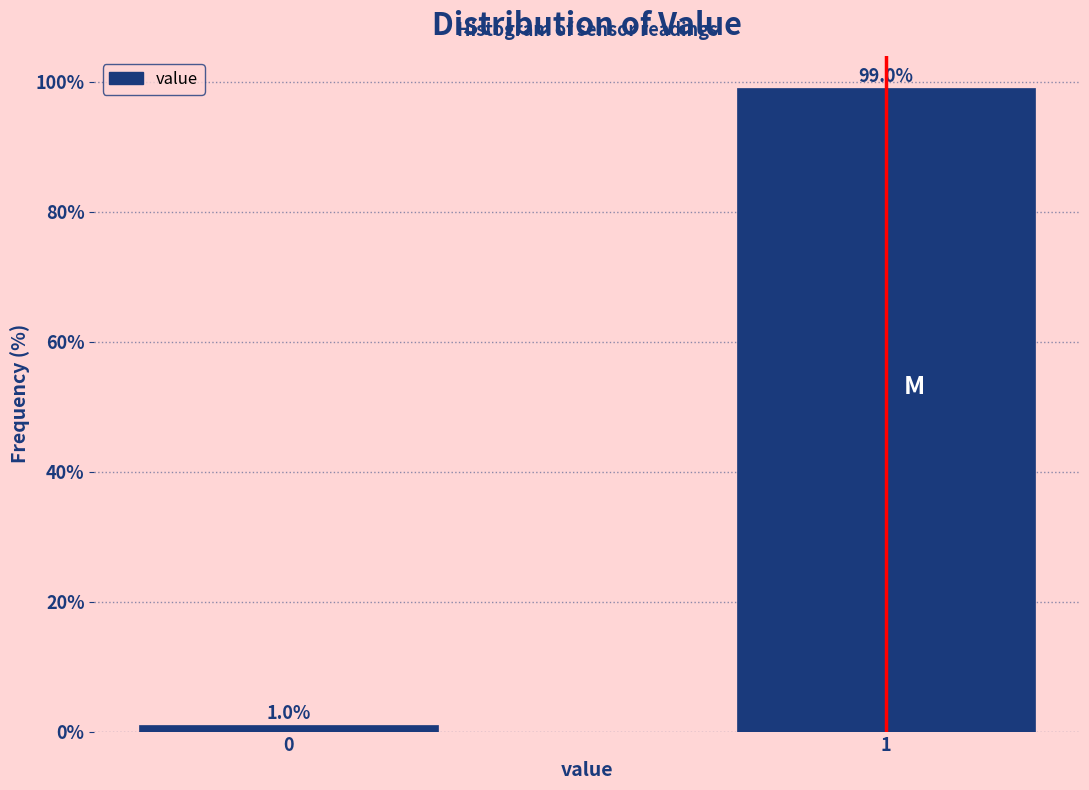

Reading right to left, extract all data points from this chart.

99.0	1.0